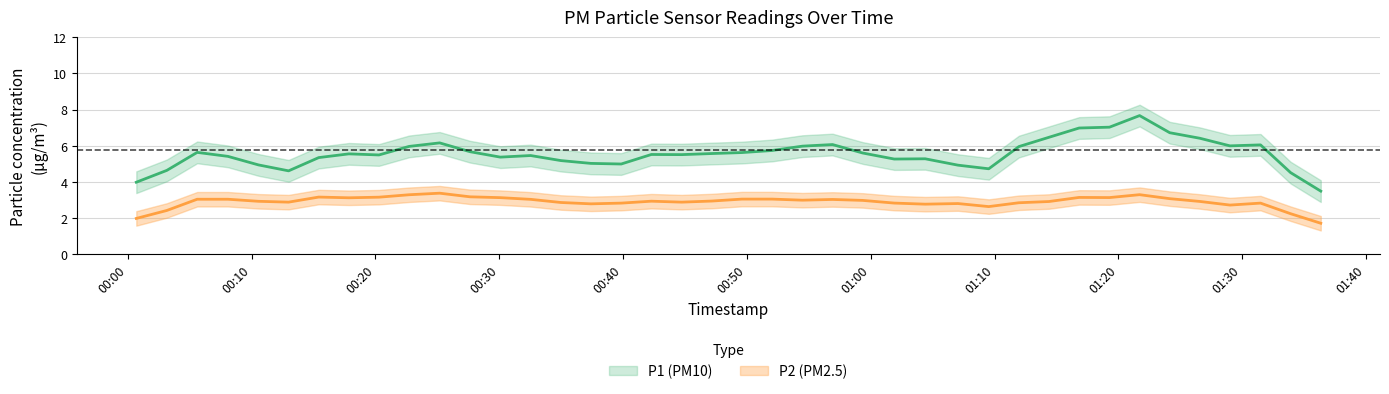

How many interior local peaks does the P2 series have?

12